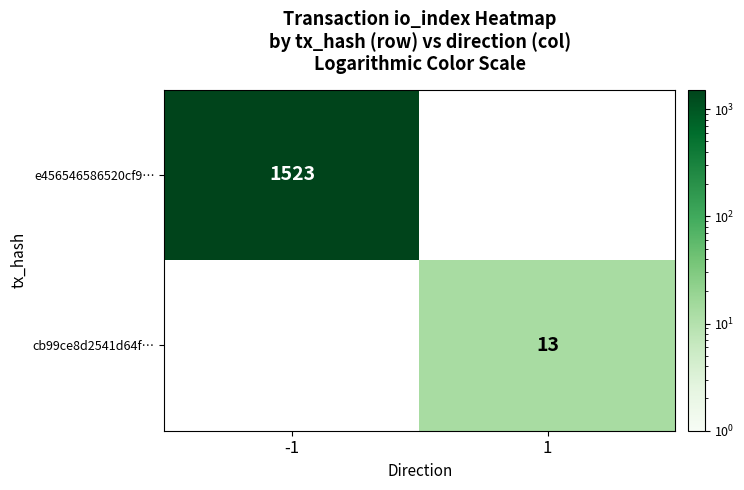

How many data points does each series have?

2